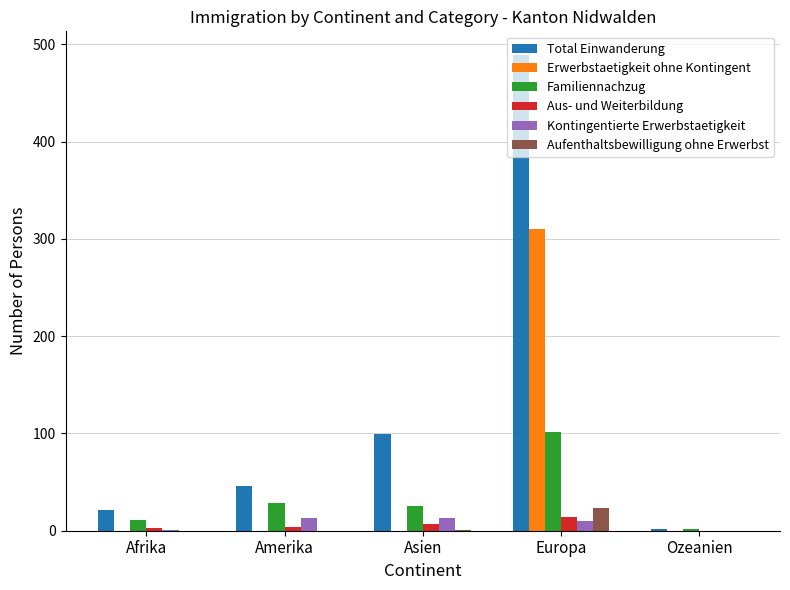

The value of Erwerbstaetigkeit ohne Kontingent at Europa is 150. True or false?

False